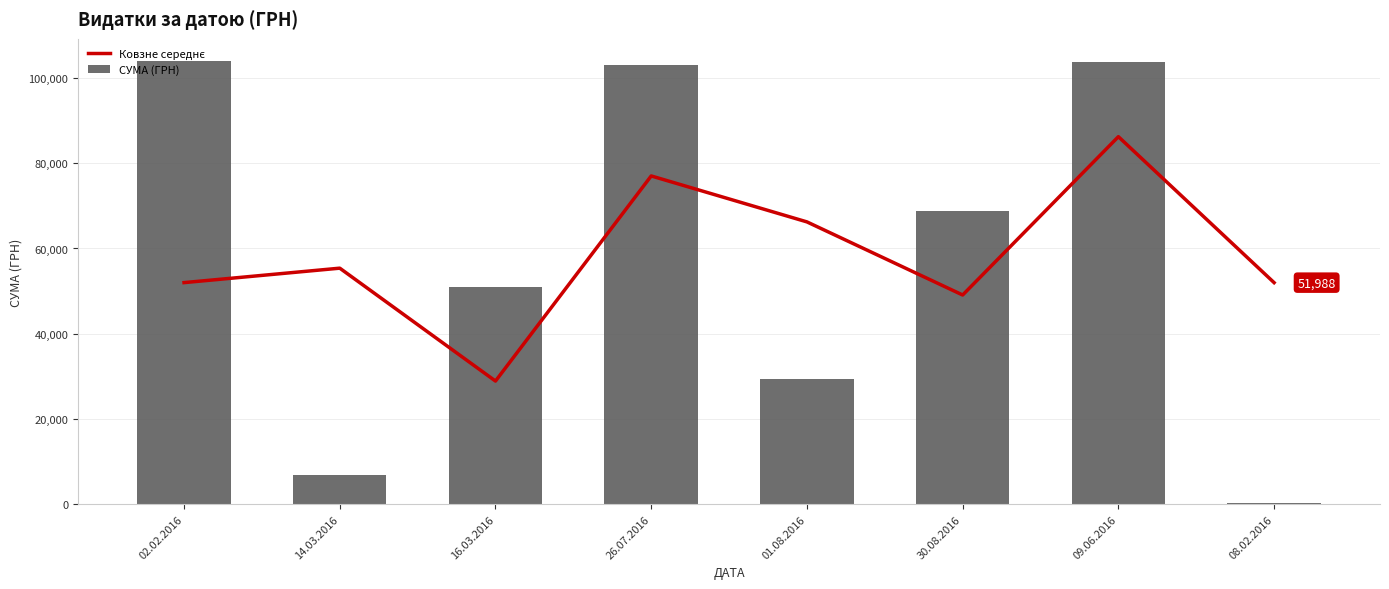

What is the label of the 2nd bar from the left?

14.03.2016